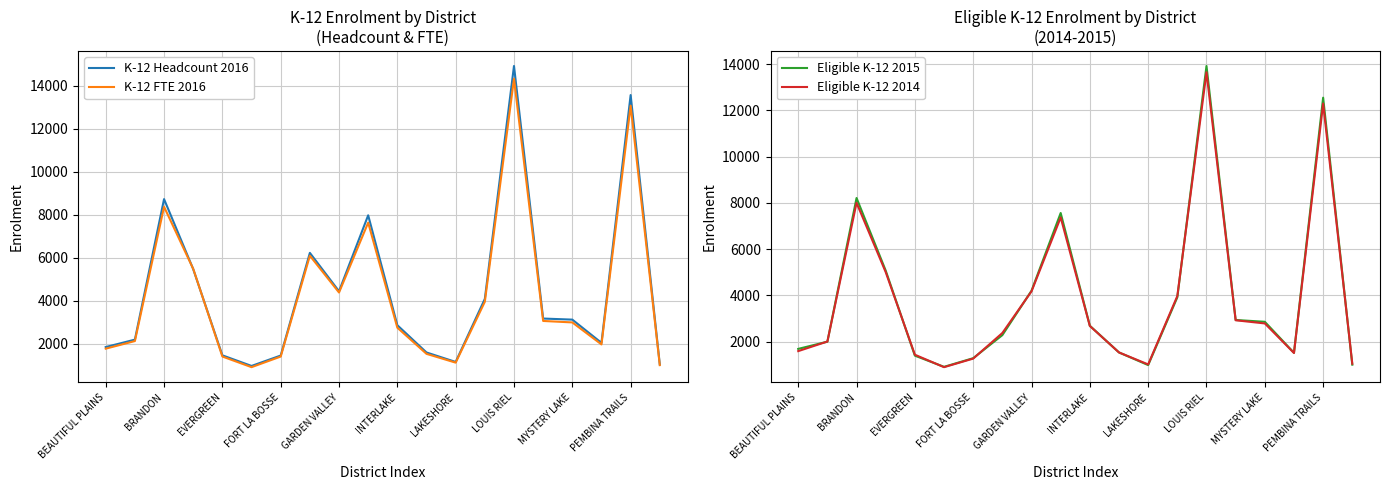

Is it true that K-12 Headcount 2016 equals 4440.0 at GARDEN VALLEY?

True